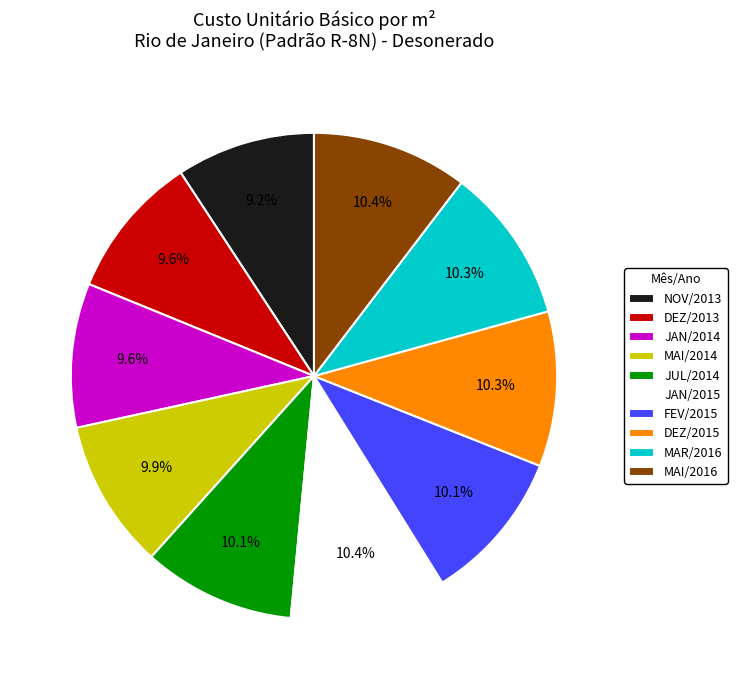

Approximately how many times larger is the value at DEZ/2015 compared to MAR/2016?

1.0